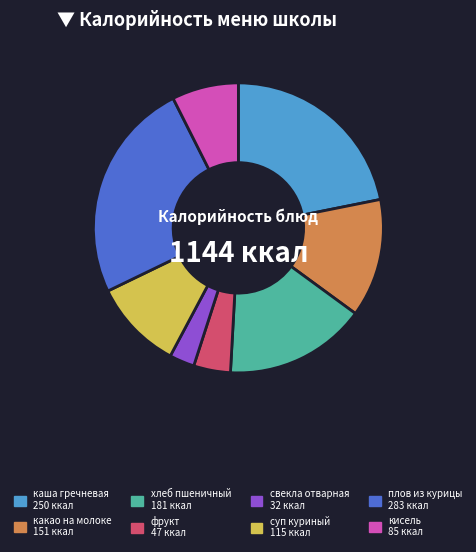

Does any single category account for the majority?

No